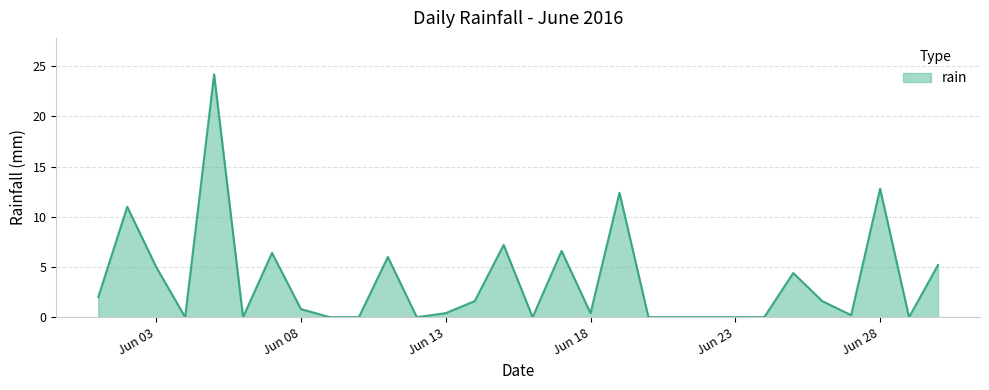

What is the maximum value shown in the chart?

24.2